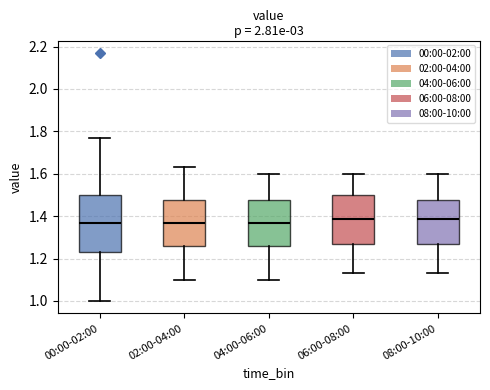

Where does the lower whisker of the box for 08:00-10:00 end on the y-axis? The values are not printed on the chart, so give them approximately, as read against the axis.

1.14